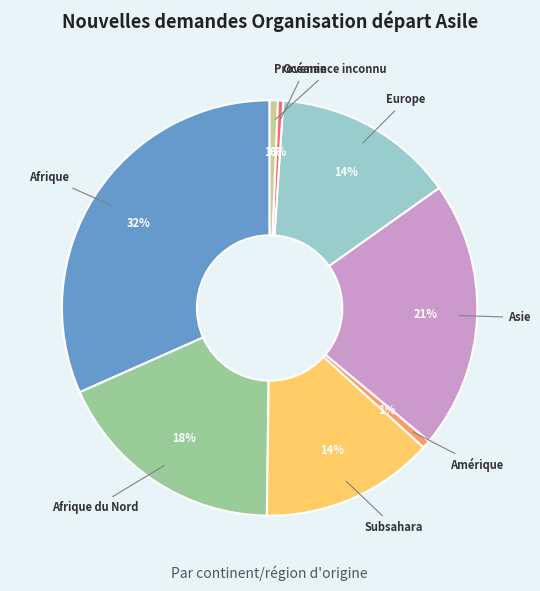

Is there any slice that represents more than half of the pie?

No